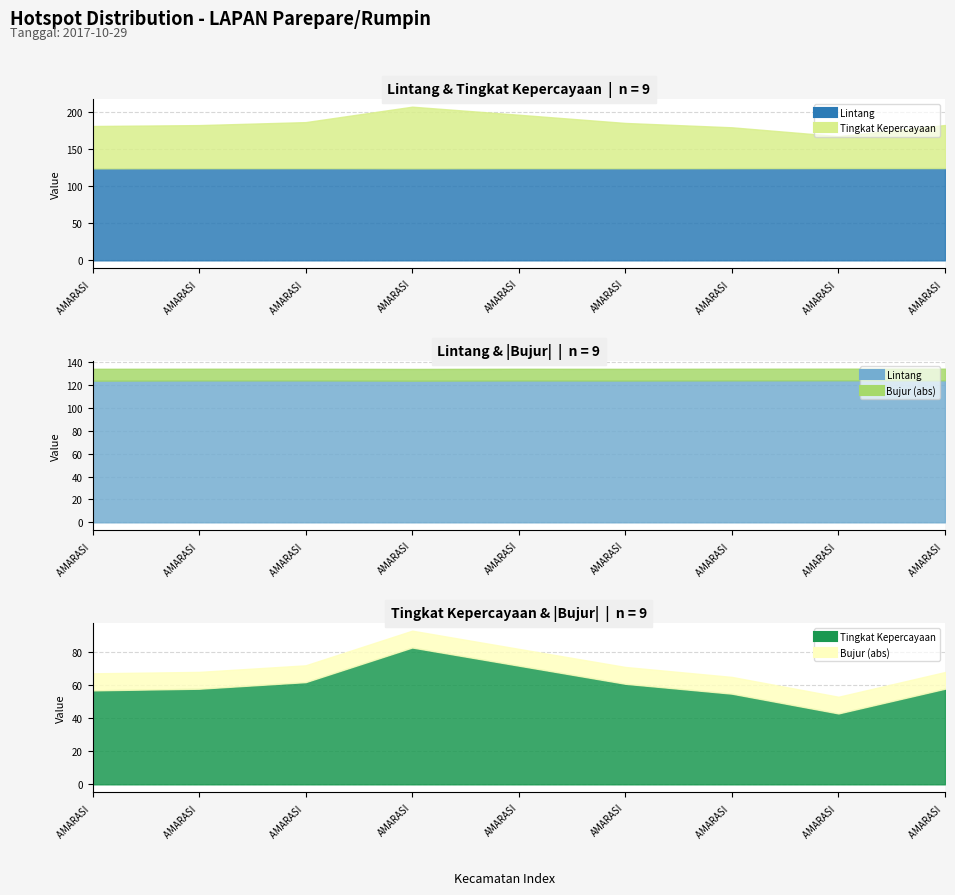

At how many categories does at least one series exceed 82?

9